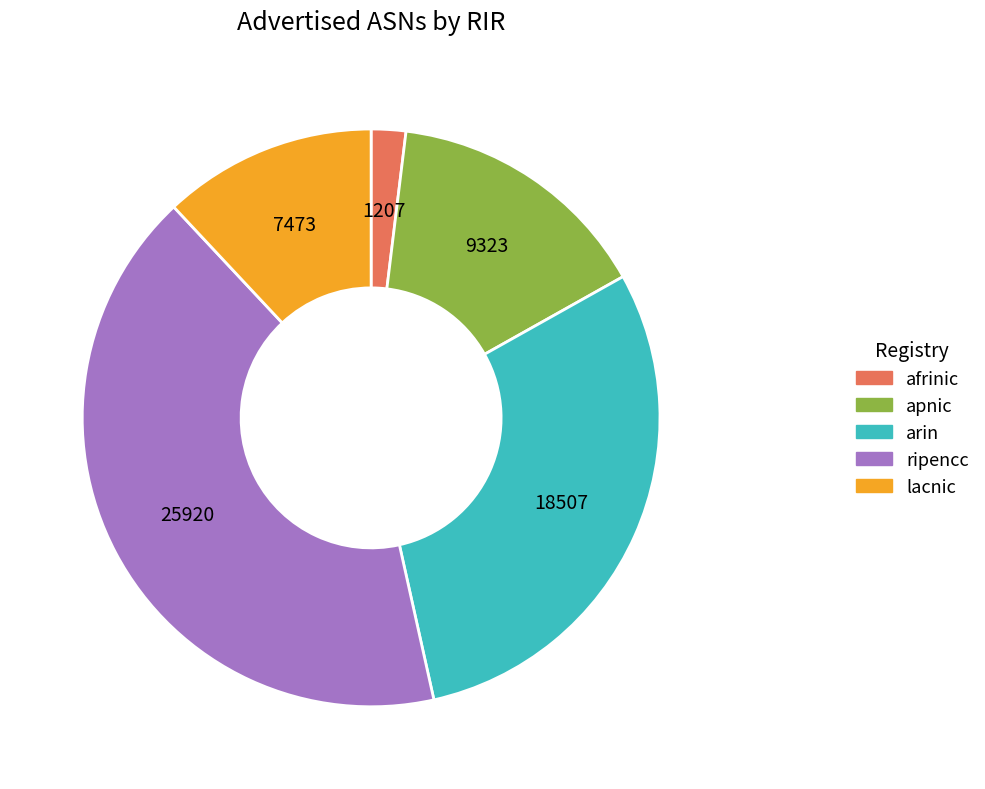

Rank the categories by value from lowest to highest.

afrinic, lacnic, apnic, arin, ripencc